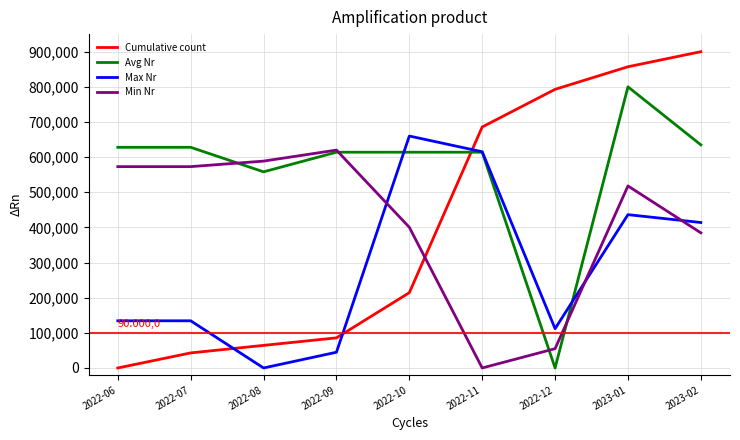

Reading right to left, transcribe all the data shown in this chart.

Cumulative count: 2023-02=900000.0	2023-01=857142.9	2022-12=792857.1	2022-11=685714.3	2022-10=214285.7	2022-09=85714.3	2022-08=64285.7	2022-07=42857.1	2022-06=0.0
Avg Nr: 2023-02=634883.7	2023-01=800000.0	2022-12=0.0	2022-11=613953.5	2022-10=613953.5	2022-09=613953.5	2022-08=558139.5	2022-07=627907.0	2022-06=627907.0
Max Nr: 2023-02=413898.3	2023-01=436271.2	2022-12=111864.4	2022-11=615254.2	2022-10=660000.0	2022-09=44745.8	2022-08=0.0	2022-07=134237.3	2022-06=134237.3
Min Nr: 2023-02=384557.0	2023-01=517974.7	2022-12=54936.7	2022-11=0.0	2022-10=400253.2	2022-09=620000.0	2022-08=588607.6	2022-07=572911.4	2022-06=572911.4